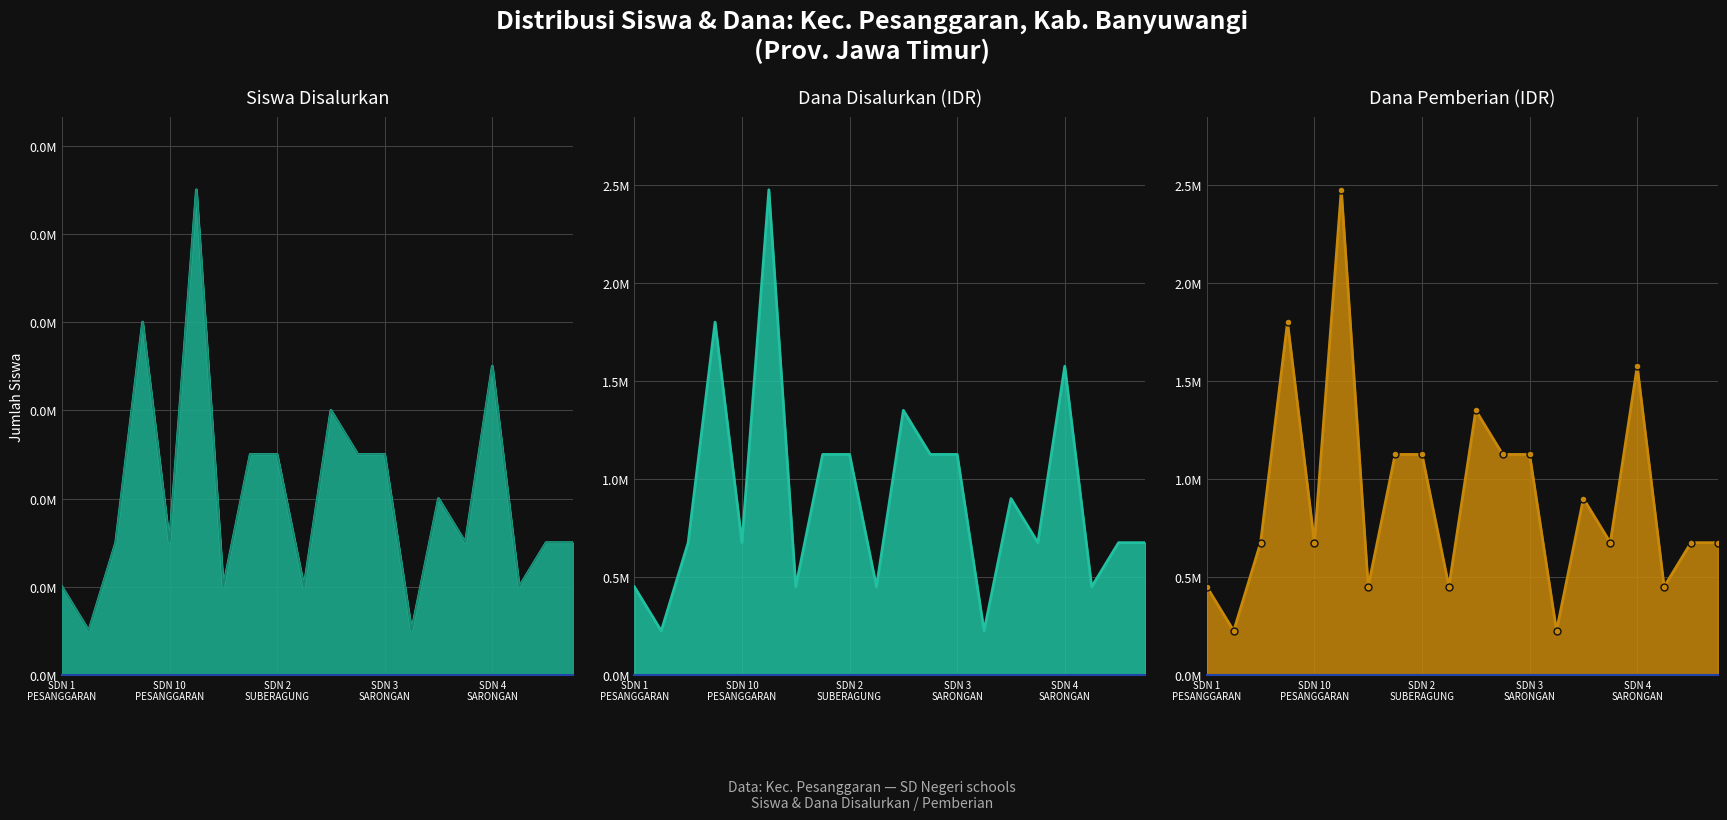

What is the total value across all series at 7?

3375010